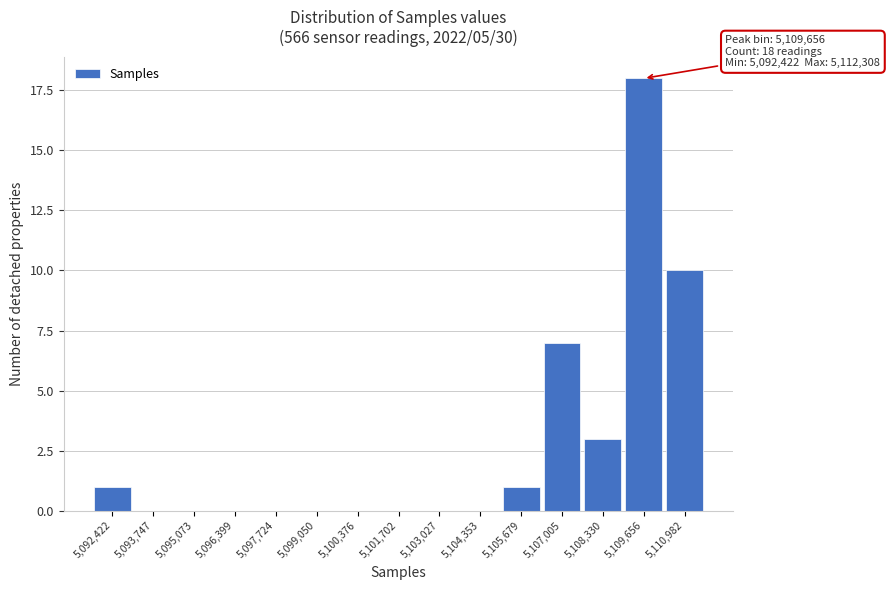

Reading left to right, what are all the values shown in this chart?

5,092,422=1	5,093,747=0	5,095,073=0	5,096,399=0	5,097,724=0	5,099,050=0	5,100,376=0	5,101,702=0	5,103,027=0	5,104,353=0	5,105,679=1	5,107,005=7	5,108,330=3	5,109,656=18	5,110,982=10